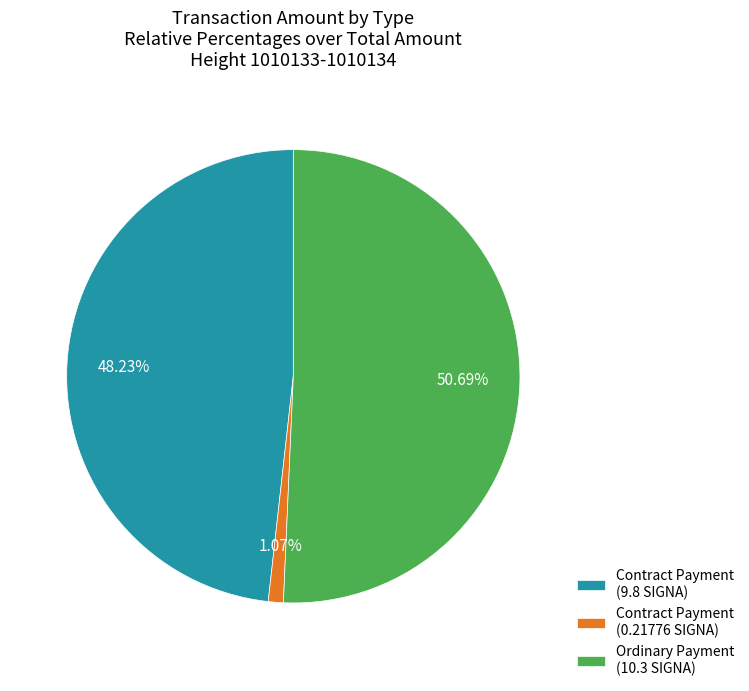

Count the number of slices in the pie.

3